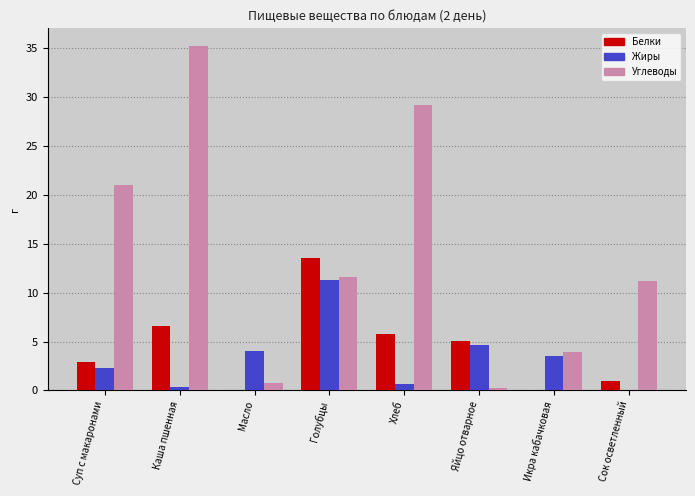

Which series has the largest total across all categories?

Углеводы